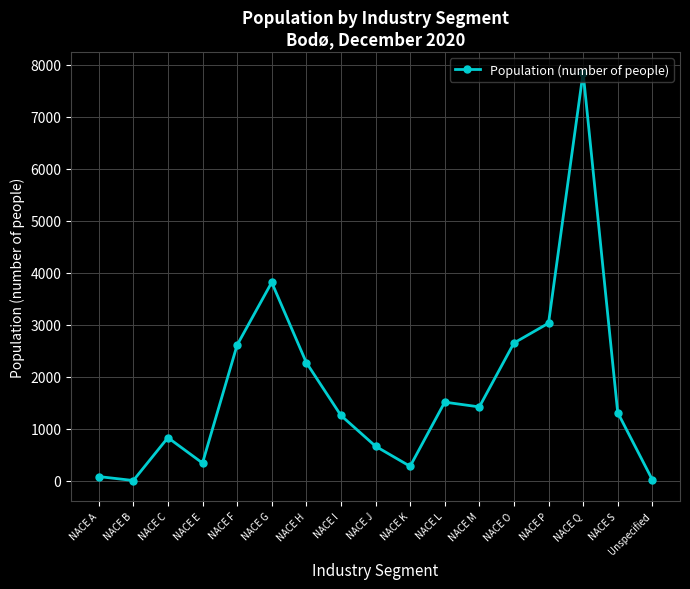

What is the difference between the maximum and minimum values?

7849